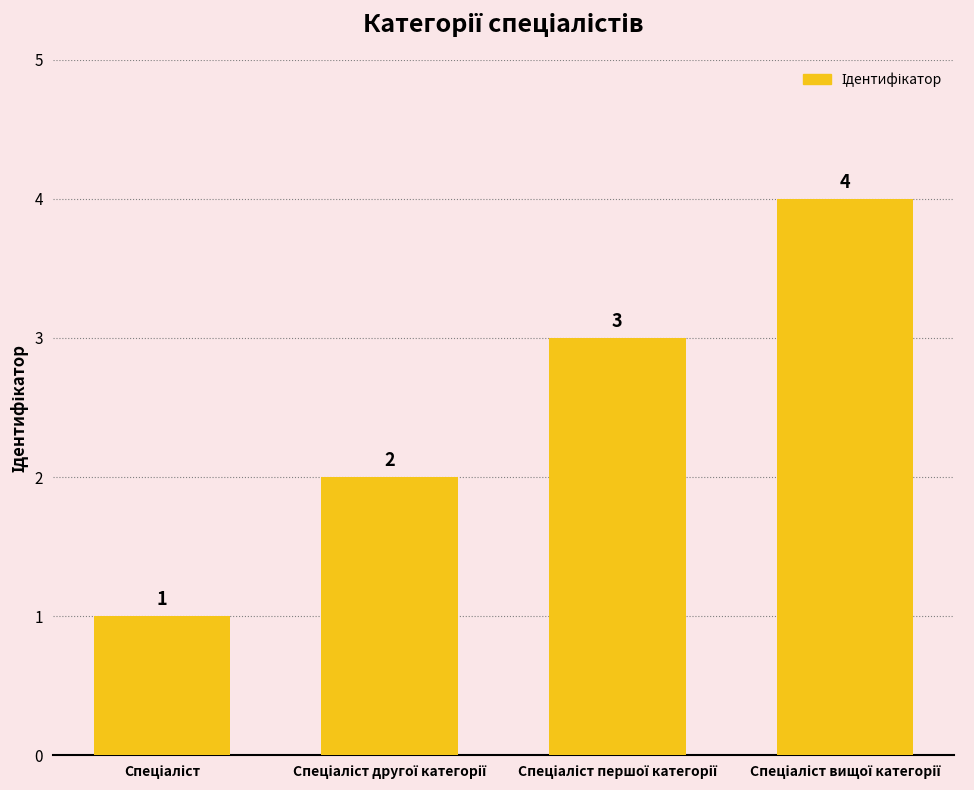

How many values are between 2 and 4?

3